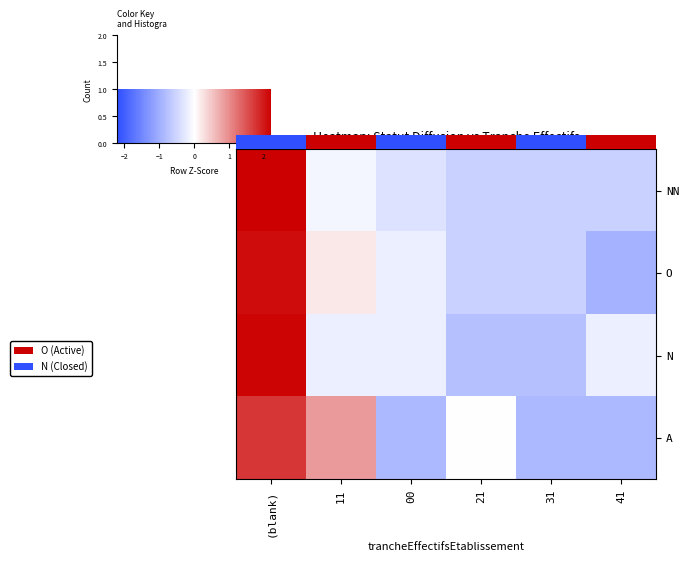

List the series in order of their peak value, highest first.

row_0, row_2, row_1, row_3